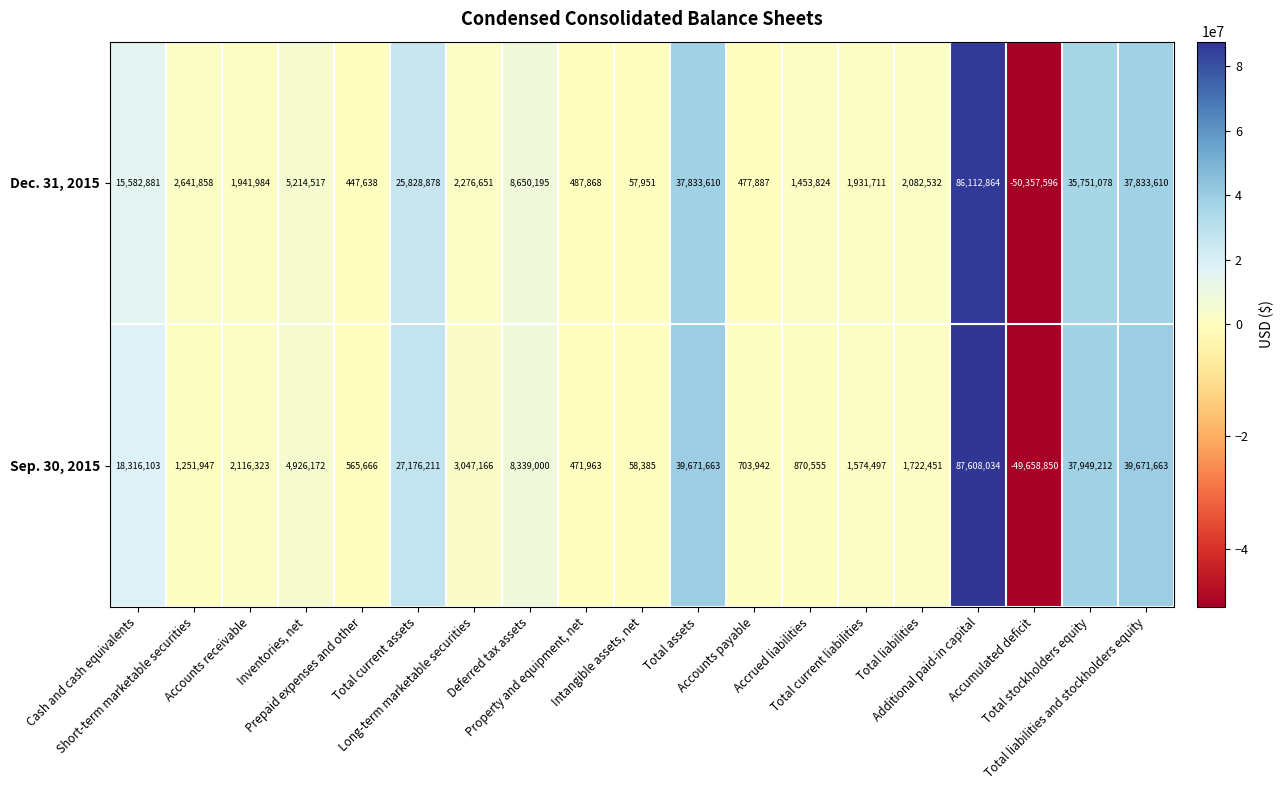

What is the sum of all Sep. 30, 2015 values?

226382103